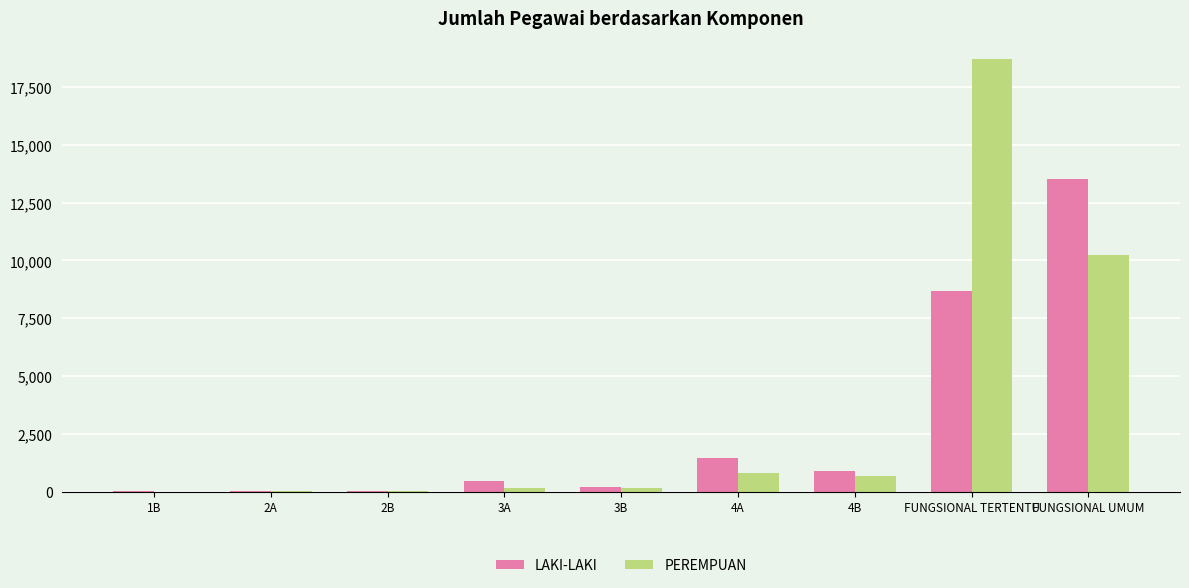

Count the number of data series in this chart.

2